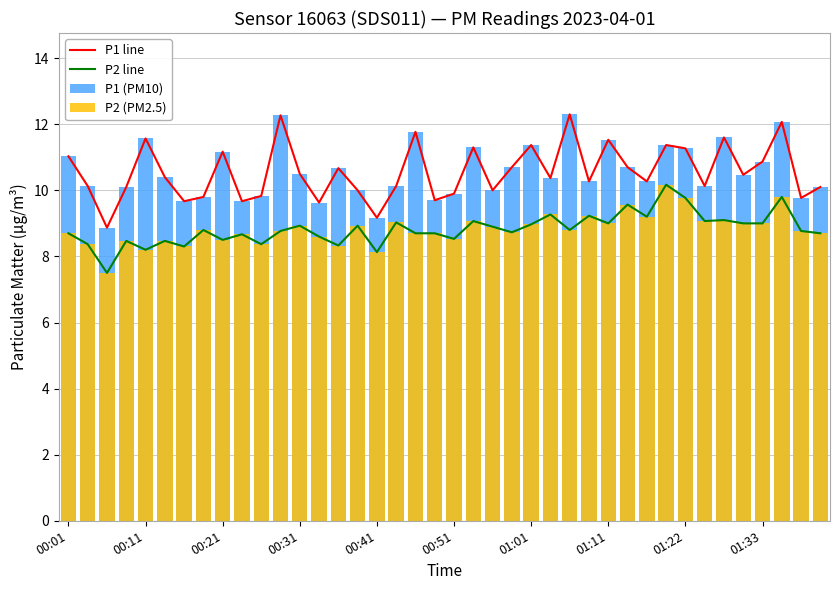

What is the minimum value for P2 (PM2.5)?

7.5